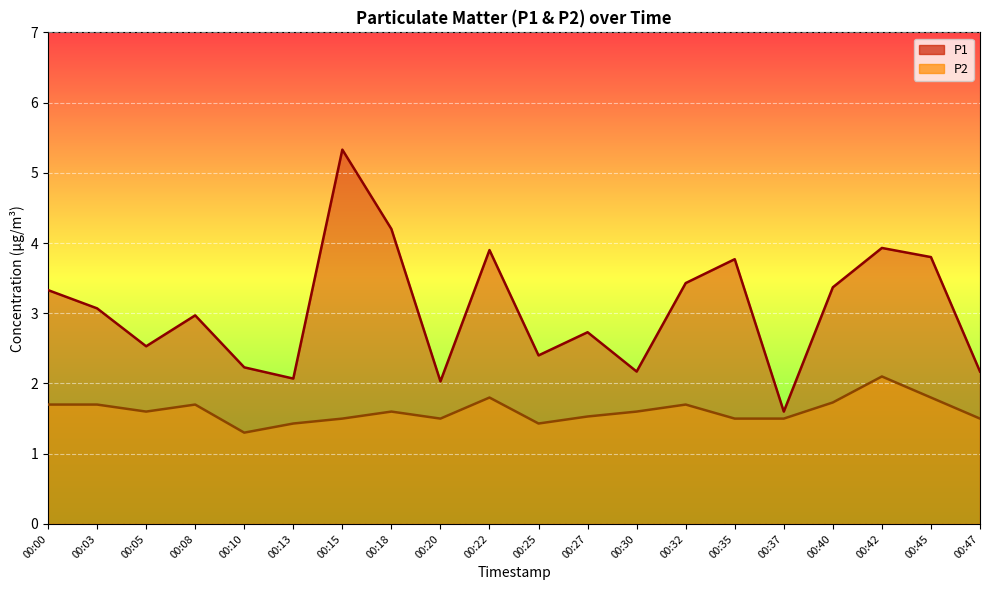

Which series has the largest total across all categories?

P1